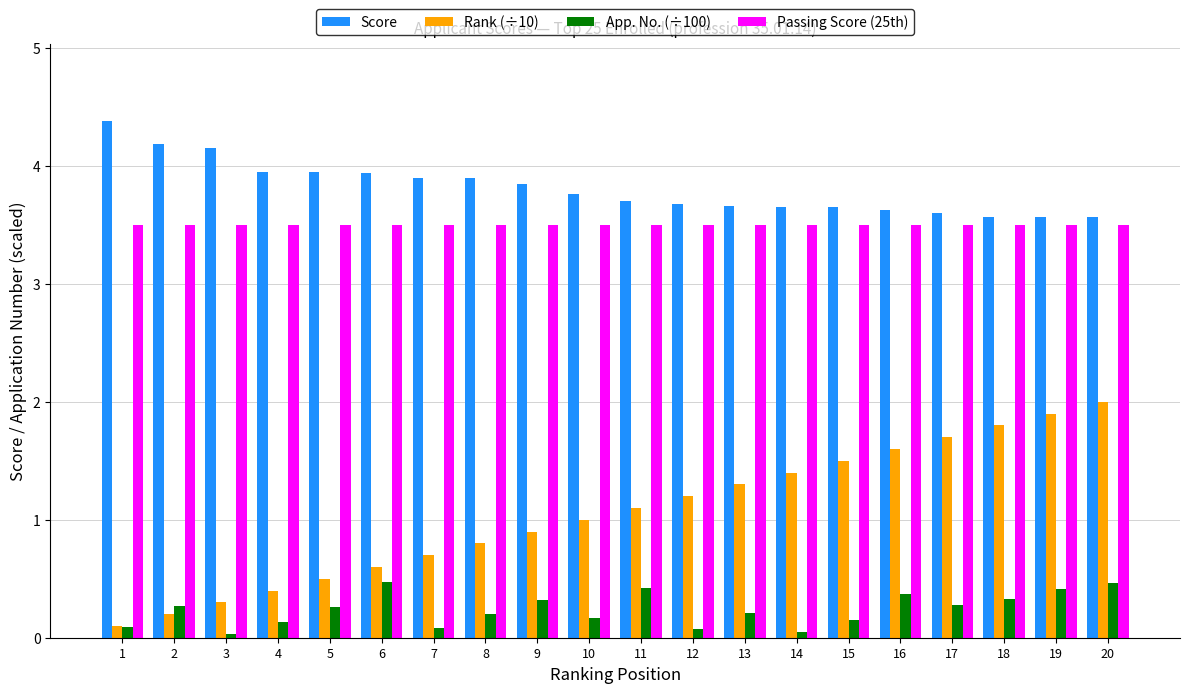

What is the spread (max minus min) of values at 4?

3.8